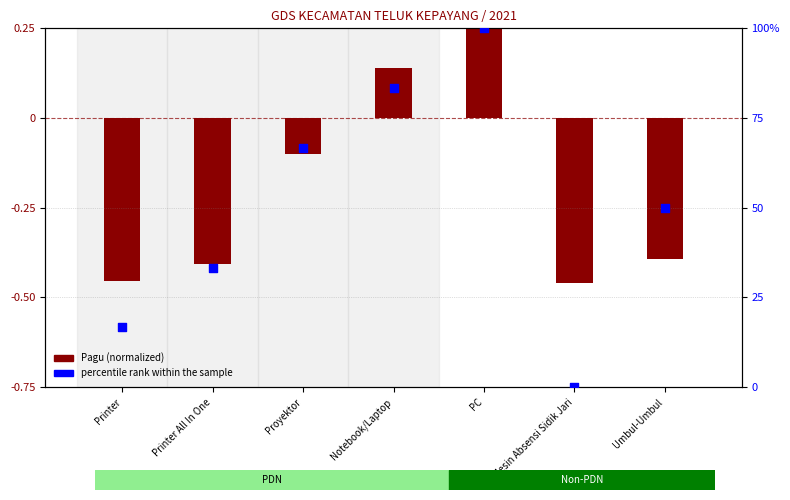

At which category is the sum across all series the highest?

PC